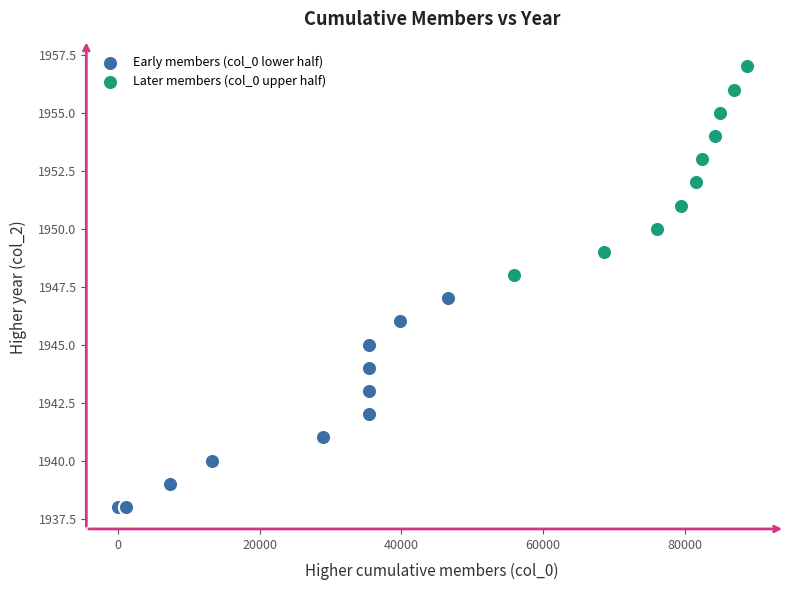

Which series reaches the maximum Y coordinate?

Later members (col_0 upper half)